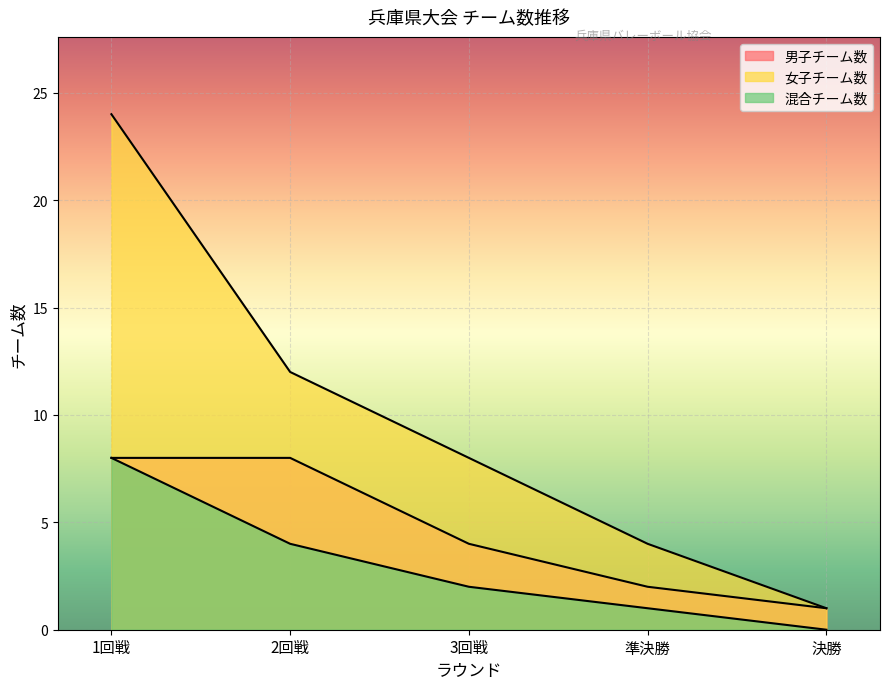

Reading left to right, transcribe all the data shown in this chart.

男子チーム数: 1回戦=8	2回戦=8	3回戦=4	準決勝=2	決勝=1
女子チーム数: 1回戦=24	2回戦=12	3回戦=8	準決勝=4	決勝=1
混合チーム数: 1回戦=8	2回戦=4	3回戦=2	準決勝=1	決勝=0